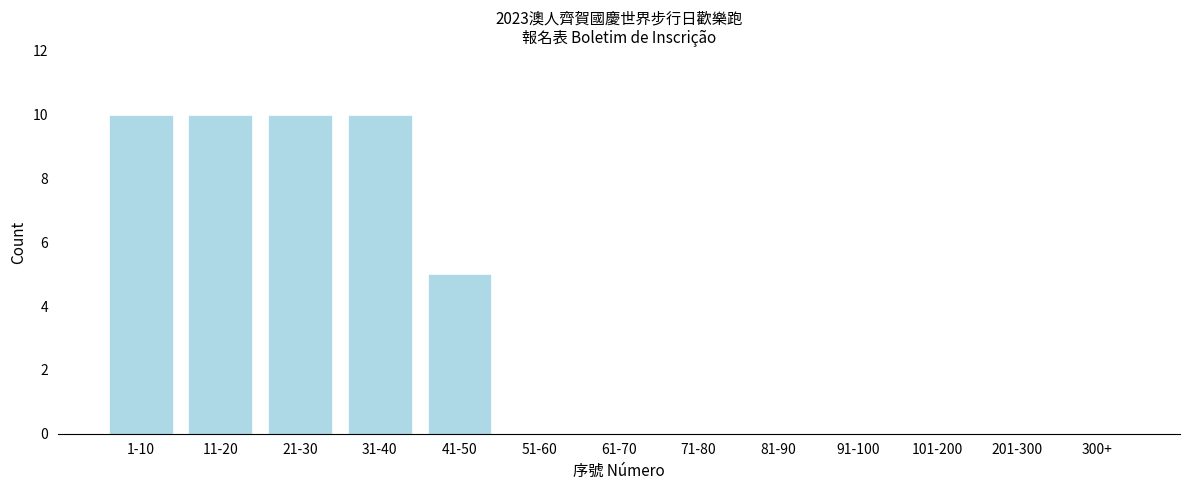

Which has a higher value, 1-10 or 41-50?

1-10